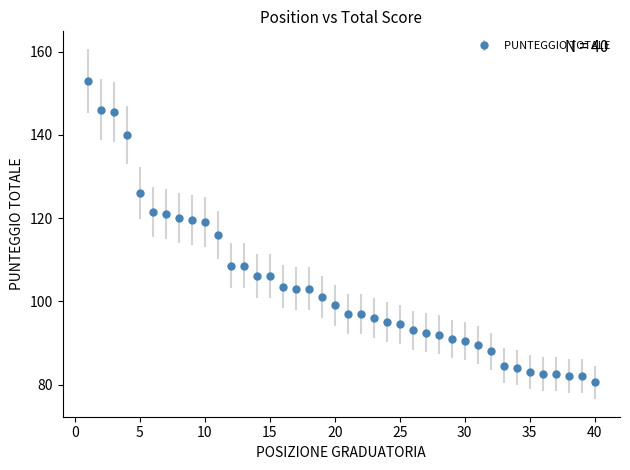

What is the minimum value shown in the chart?

80.5